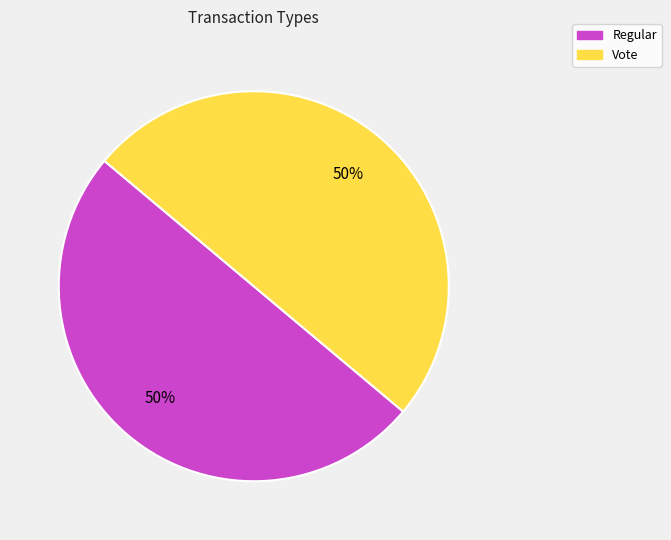

Approximately how many times larger is the value at Regular compared to Vote?

1.0